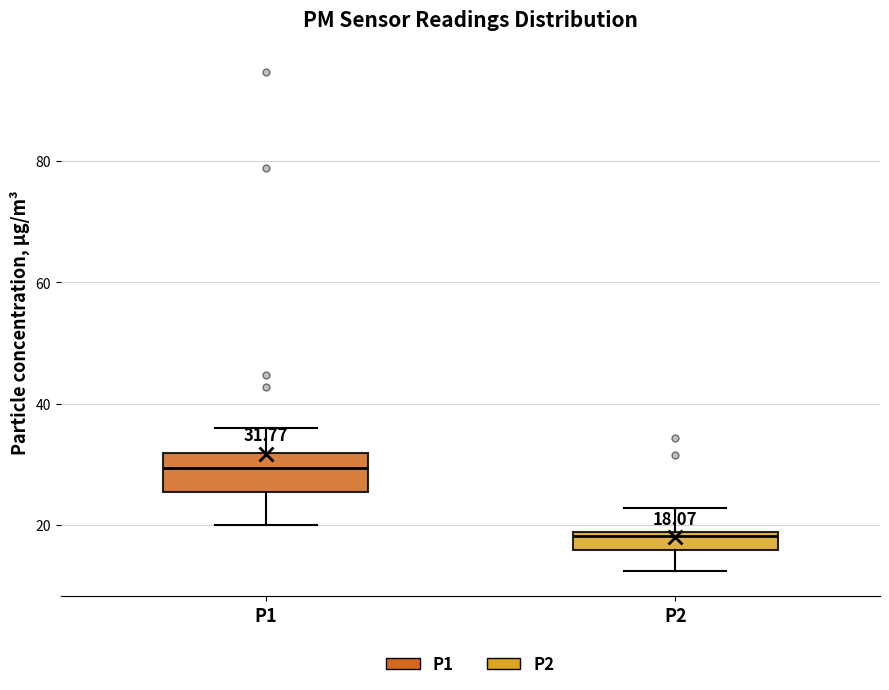

Which box's median line is the lowest?

P2